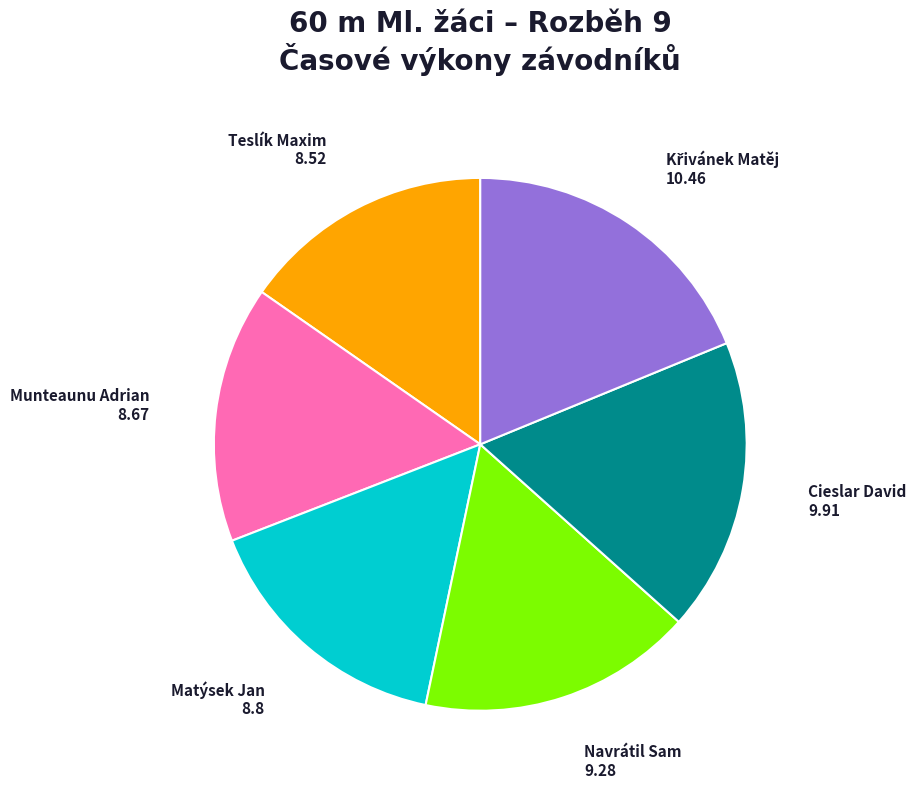

Count the number of slices in the pie.

6